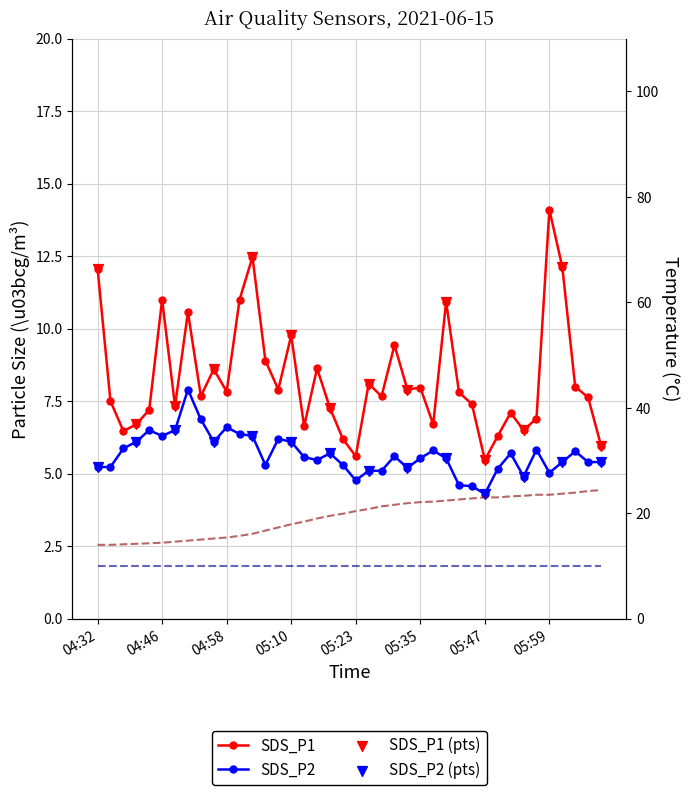

Which series has the largest Y range (max minus min)?

Temp